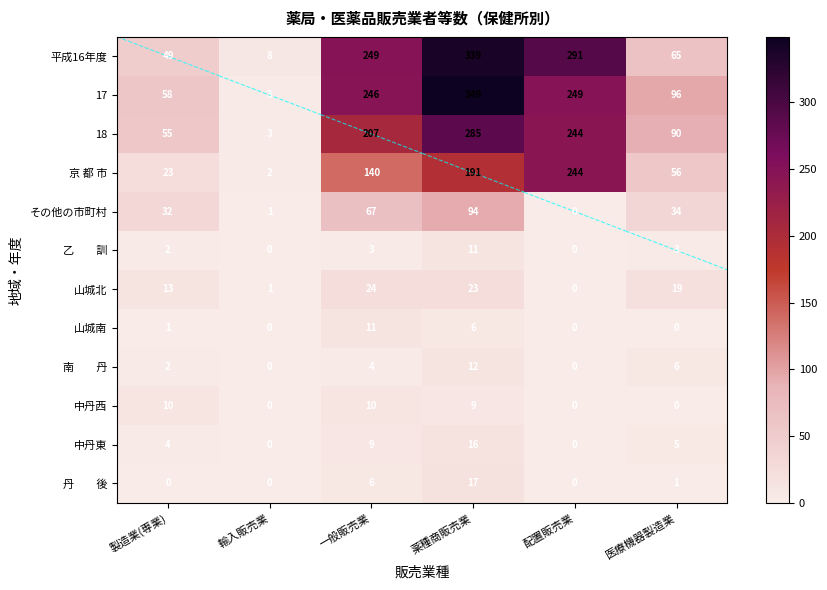

What is the spread (max minus min) of values at 医療機器製造業?

96